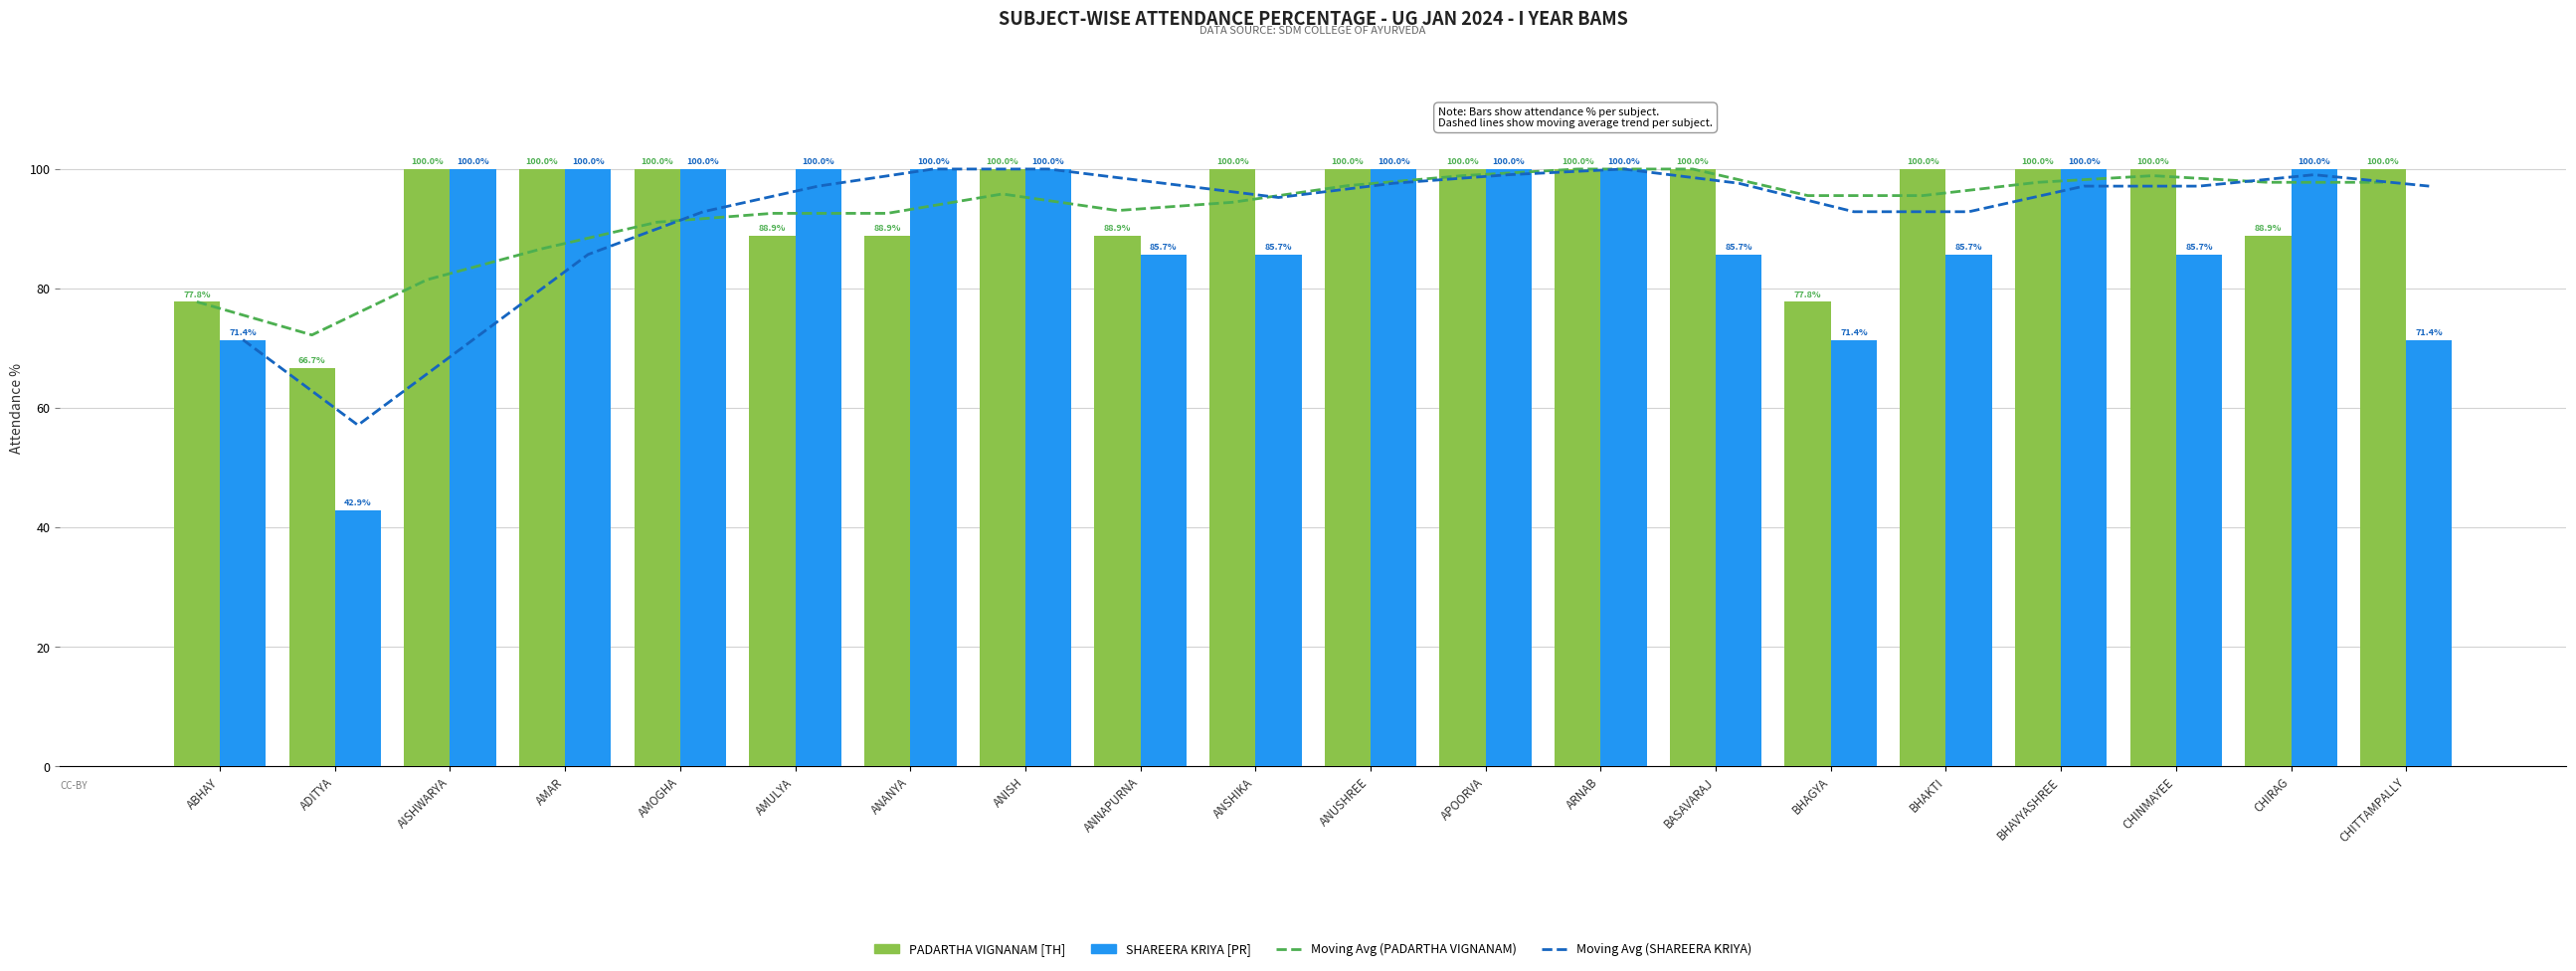

What is the average value of the 7 Day Moving Avg (PADARTHA VIGNANAM) series?

92.9